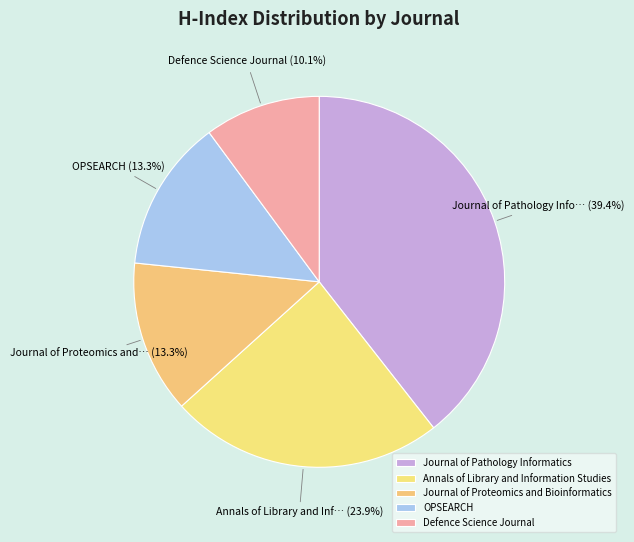

To the nearest percent, what is the difference between the Journal of Pathology Informatics and Defence Science Journal slice percentages?

29%